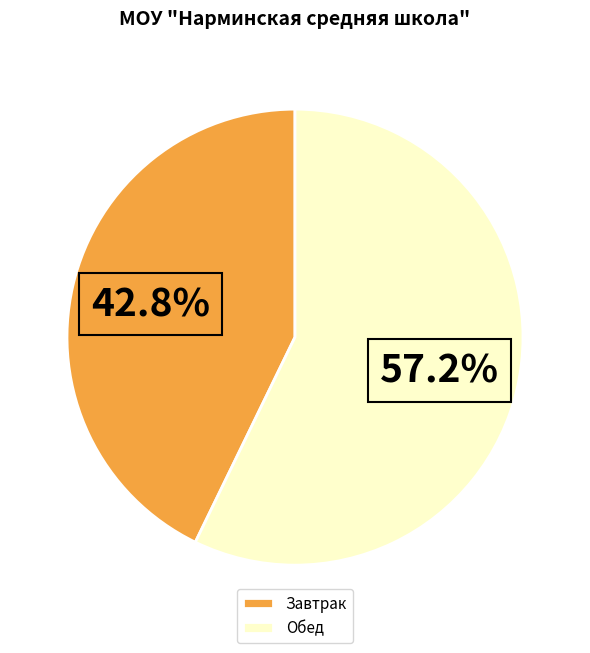

Does Завтрак represent more than half of the total?

No